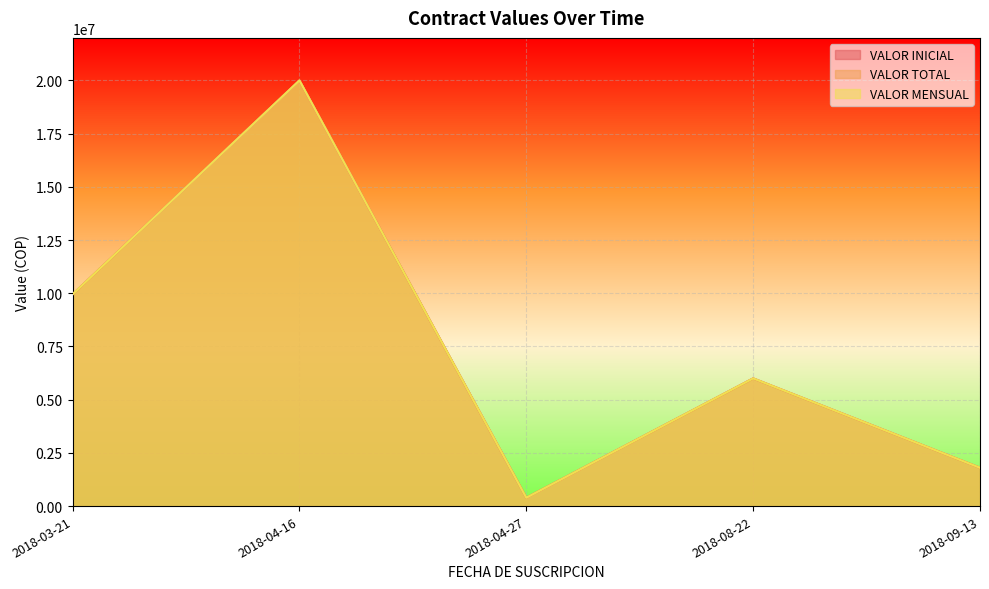

Which category has the highest value in the VALOR TOTAL series?

2018-04-16